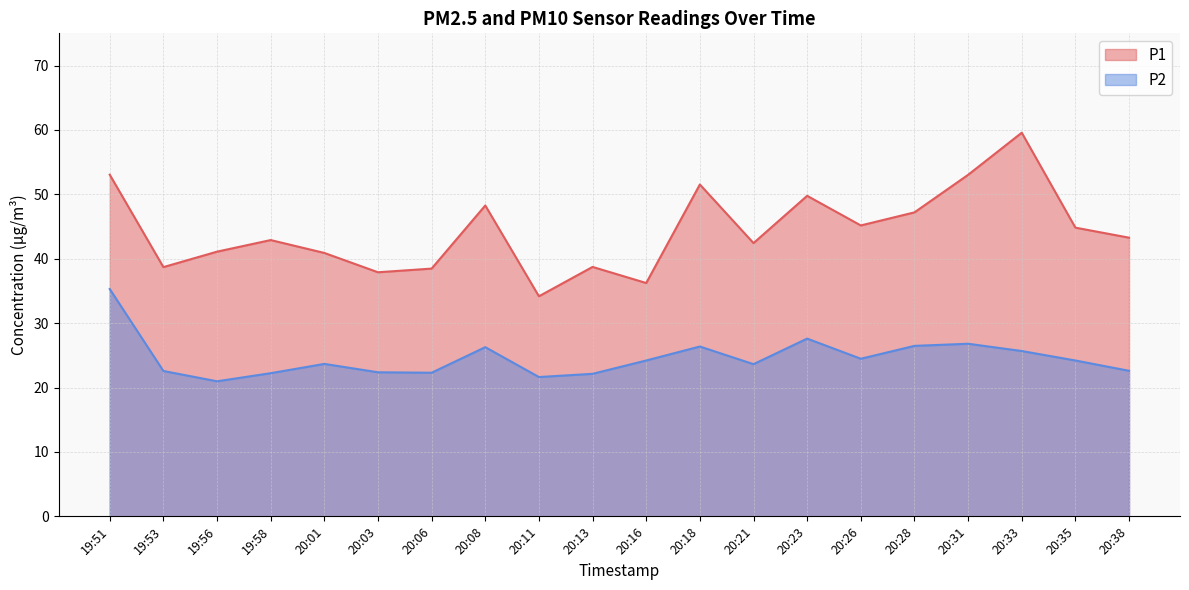

True or false: P2 and P1 cross at least once.

False